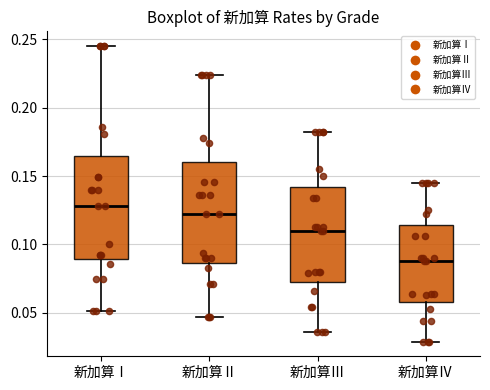

Where does the lower whisker of the box for 新加算Ⅱ end on the y-axis? The values are not printed on the chart, so give them approximately, as read against the axis.

0.045